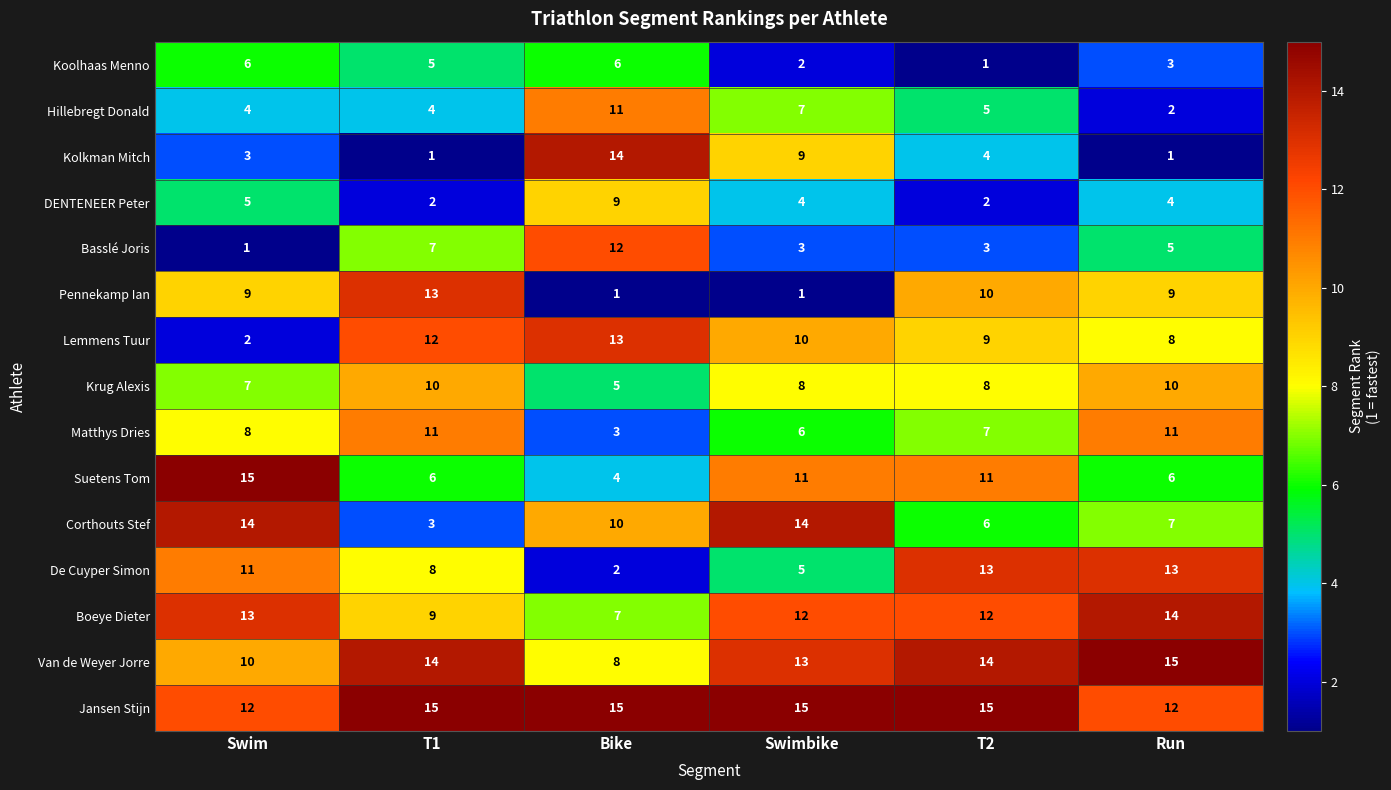

How many categories are shown in the chart?

6